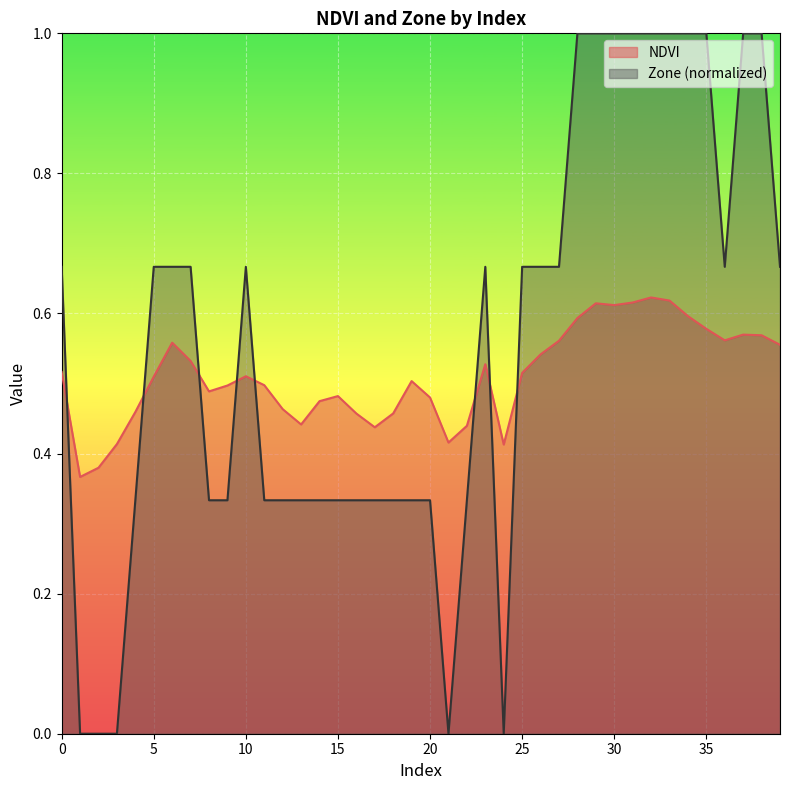

Does the chart display data point markers on the line(s)?

No